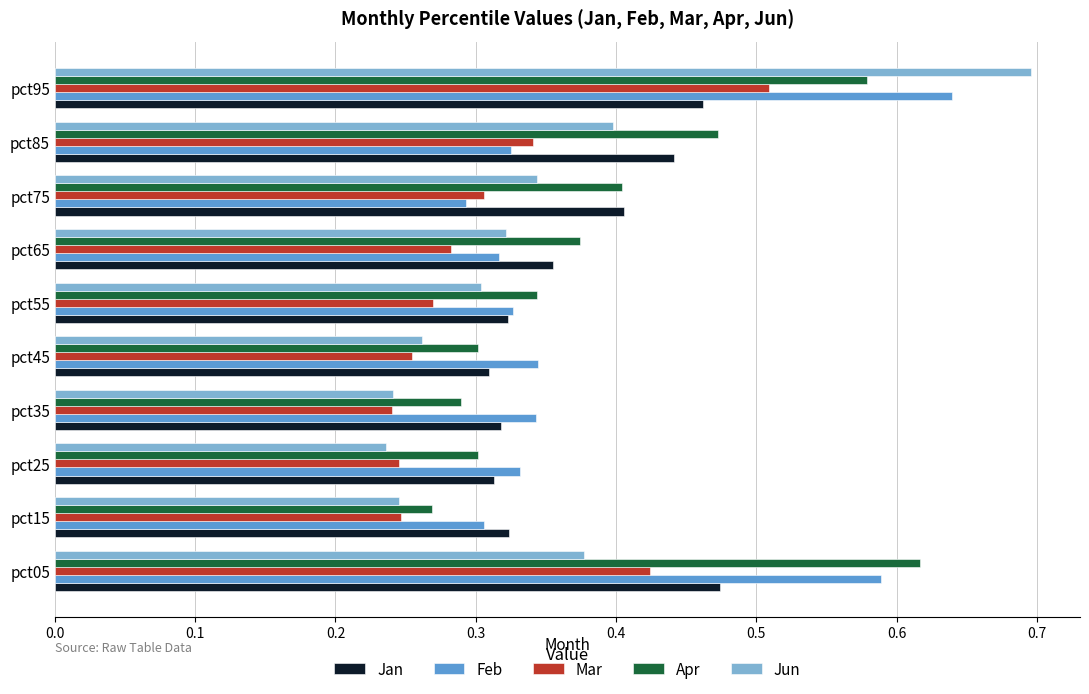

Which series changed the most between pct25 and pct75?

Jun